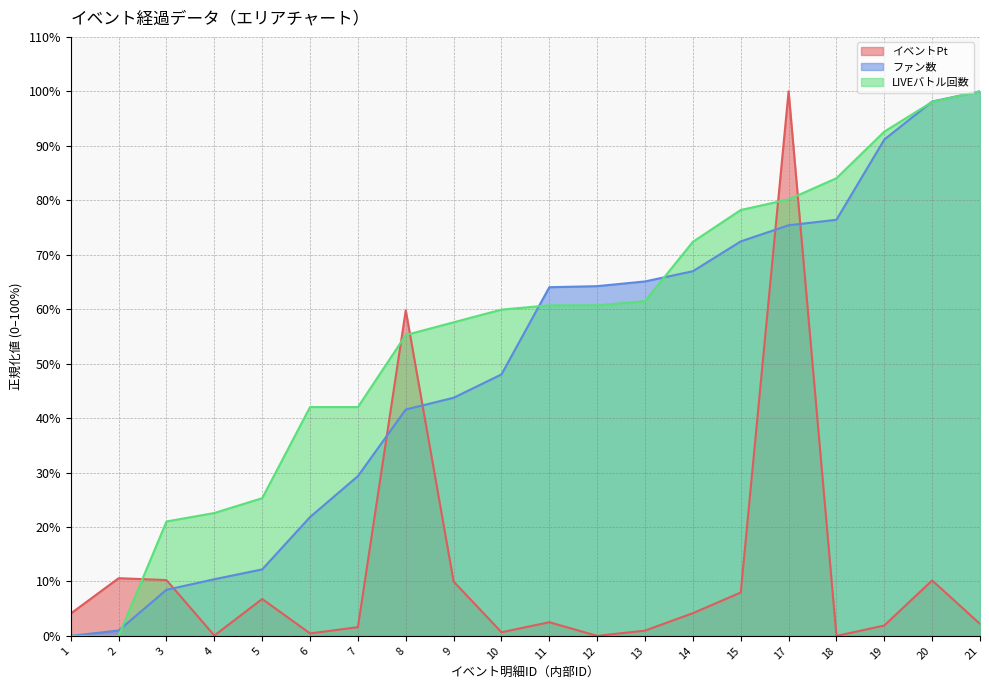

Is it true that LIVEバトル回数 equals 54.5 at 15?

False